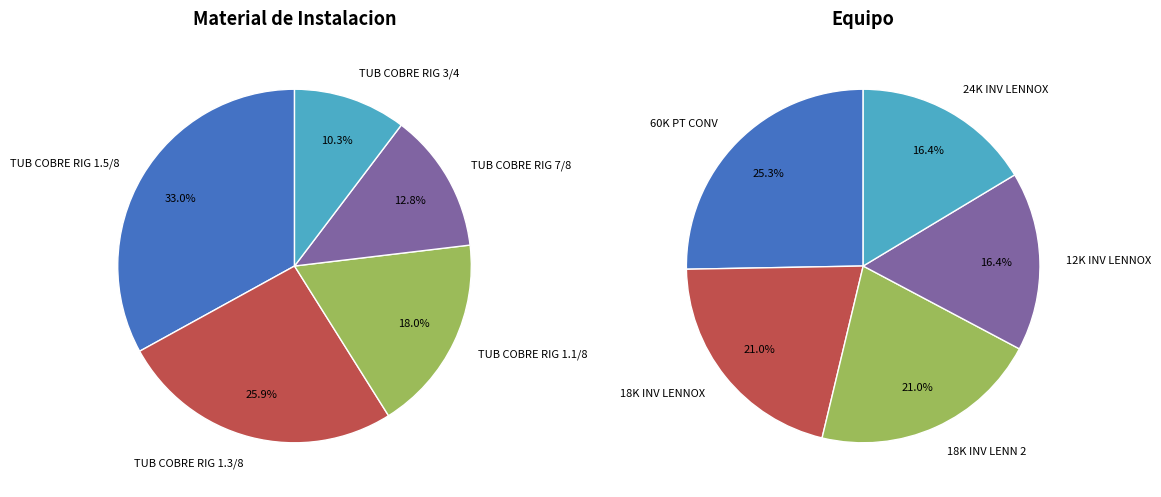

Is there a majority slice in this chart?

No